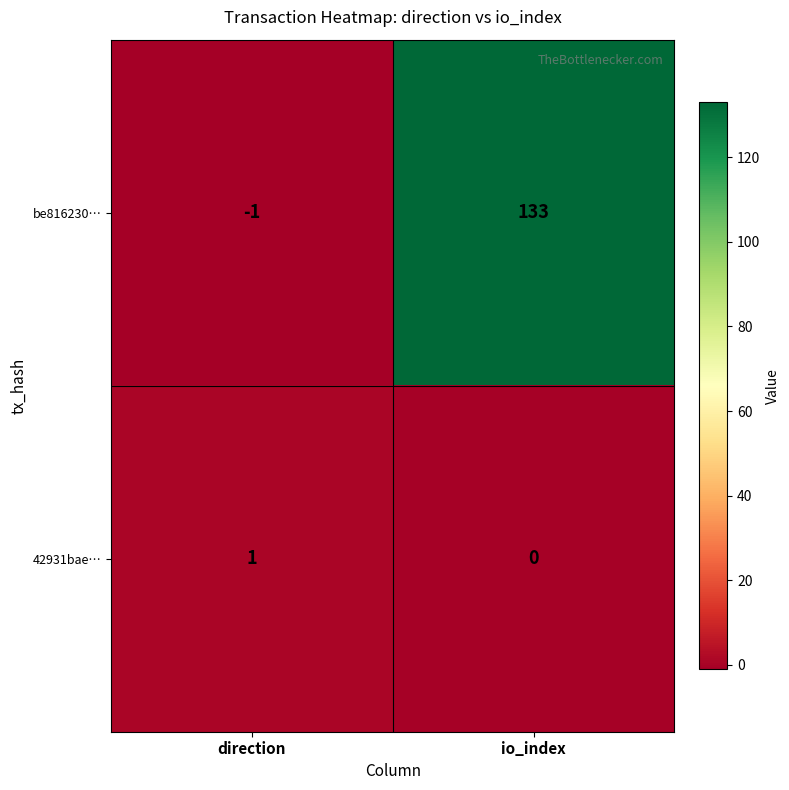

Reading right to left, what are all the values shown in this chart?

be816230…: io_index=133	direction=-1
42931bae…: io_index=0	direction=1